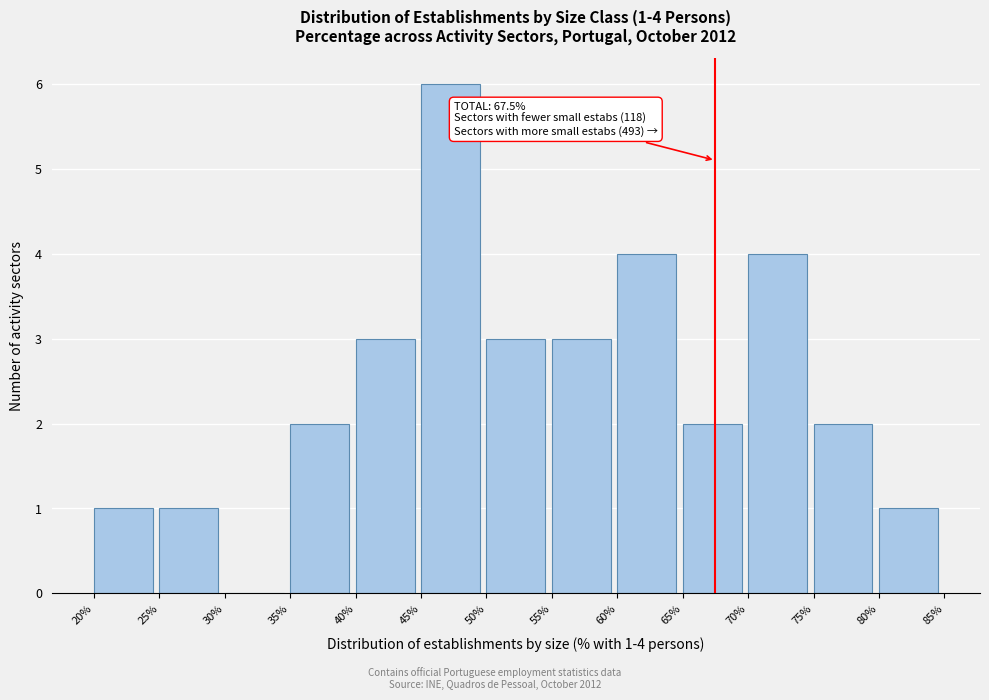

Which range on the x-axis has the tallest bar?

45% to 50%